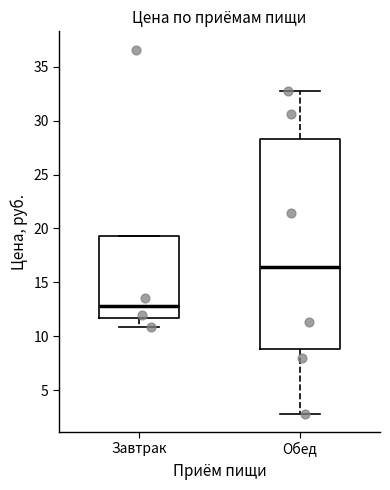

Reading left to right, read every box against the y-axis: the position of its median line, the range the box covers, and the ends of its whiskers. The values are not printed on the chart, so give them approximately, as read against the axis.

Завтрак: median 13.0, box 11.5 to 19.5, whiskers 11.0 to 19.5
Обед: median 16.5, box 9.0 to 28.5, whiskers 3.0 to 33.0